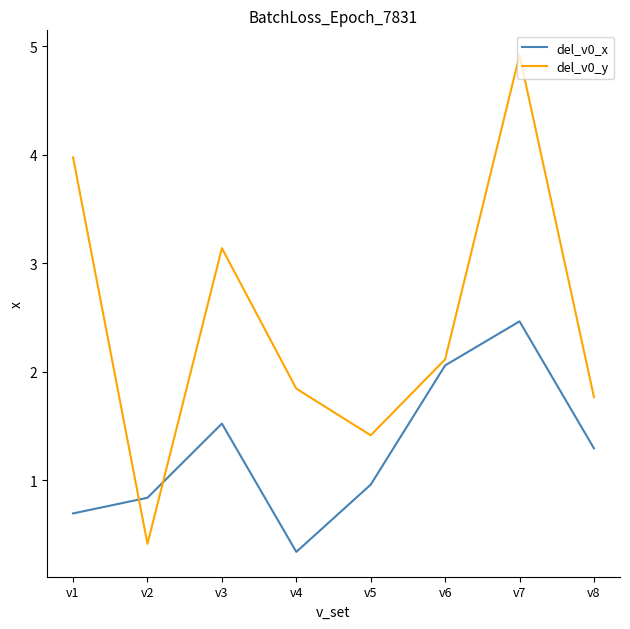

At which label does del_v0_y first exceed 2?

v1